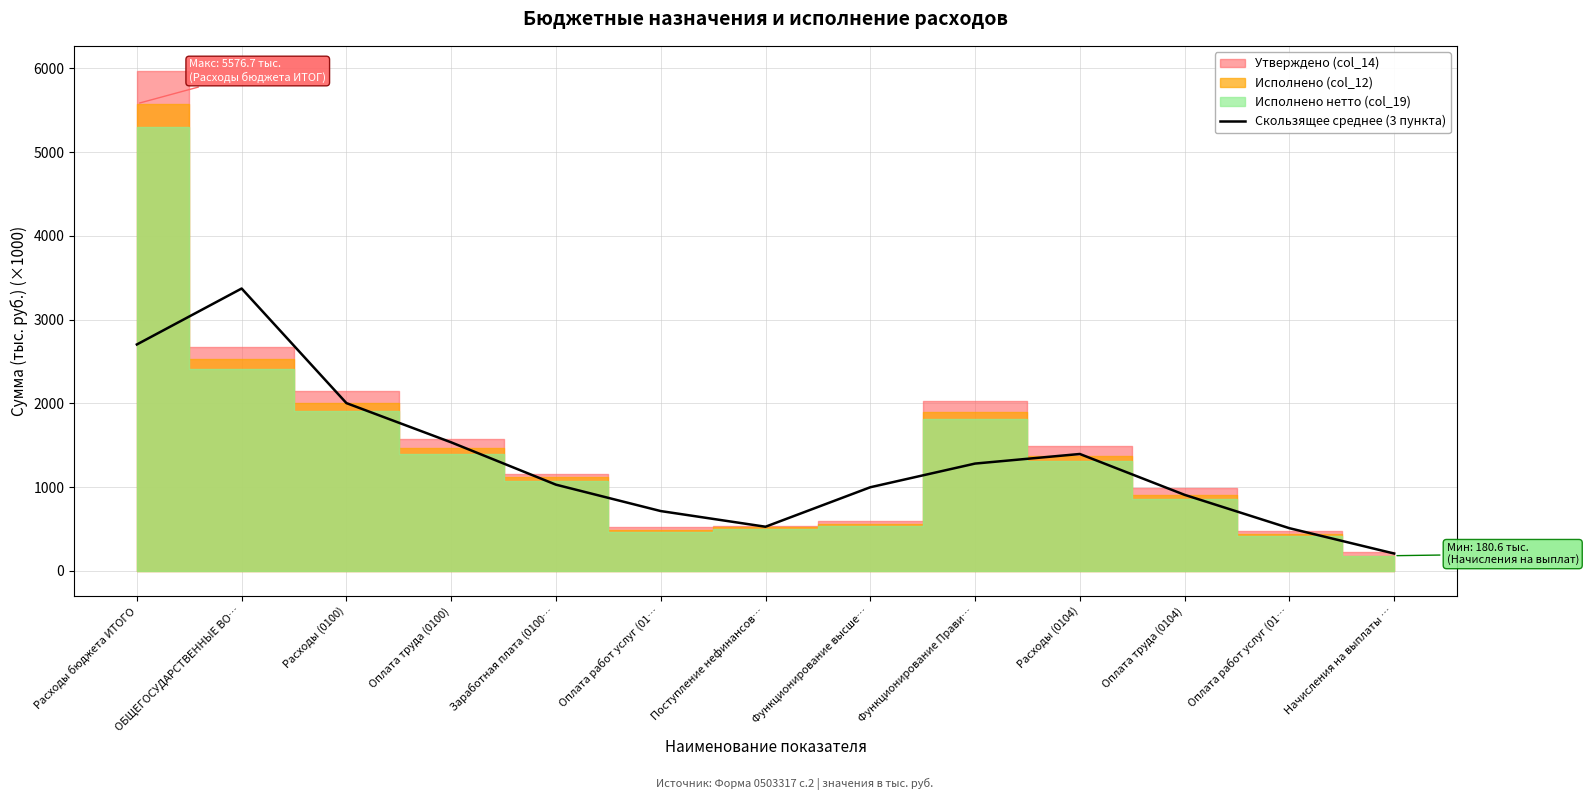

At which category does the data reach its first local valley?

Поступление нефинансов…